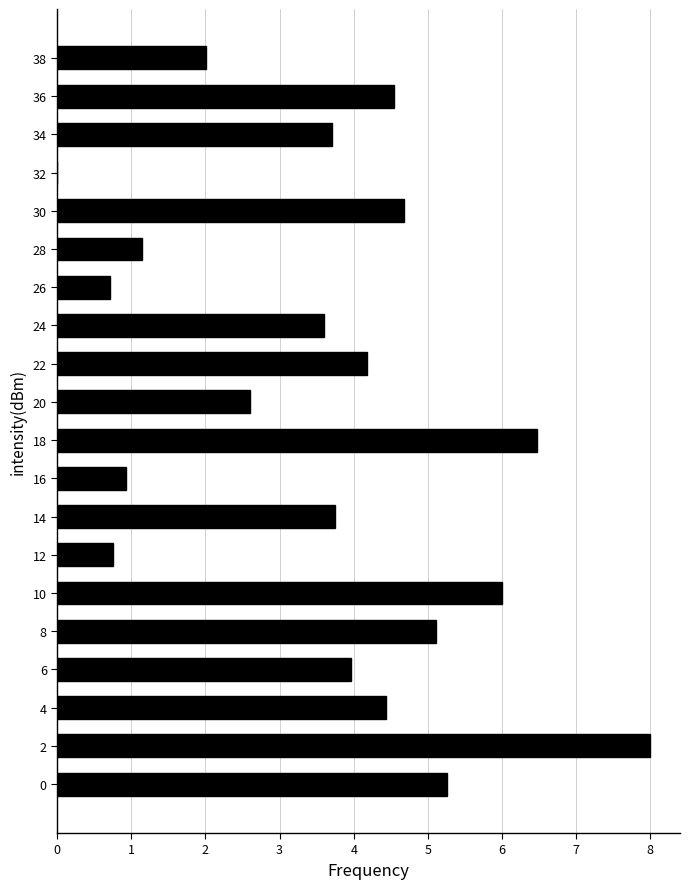

How many data points does each series have?

20